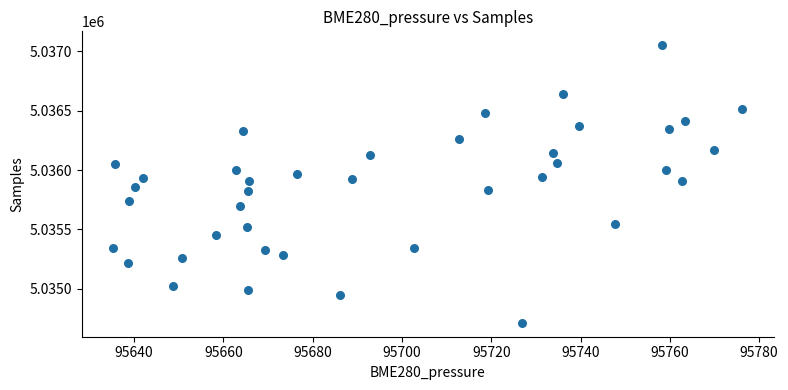

What is the range of Y values (max minus min)?

2340